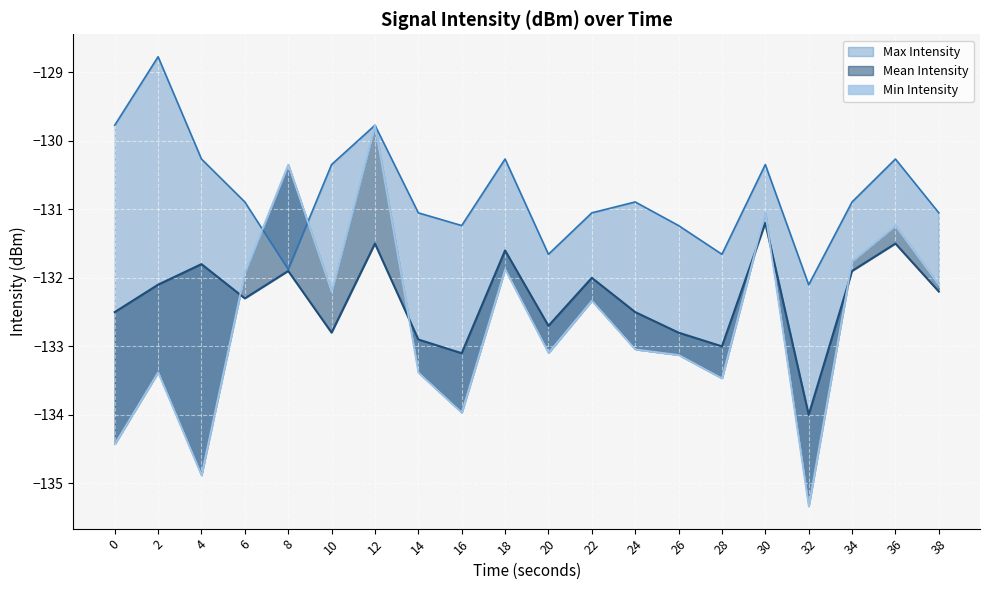

What value does the Min Intensity series have at 32?

-135.3